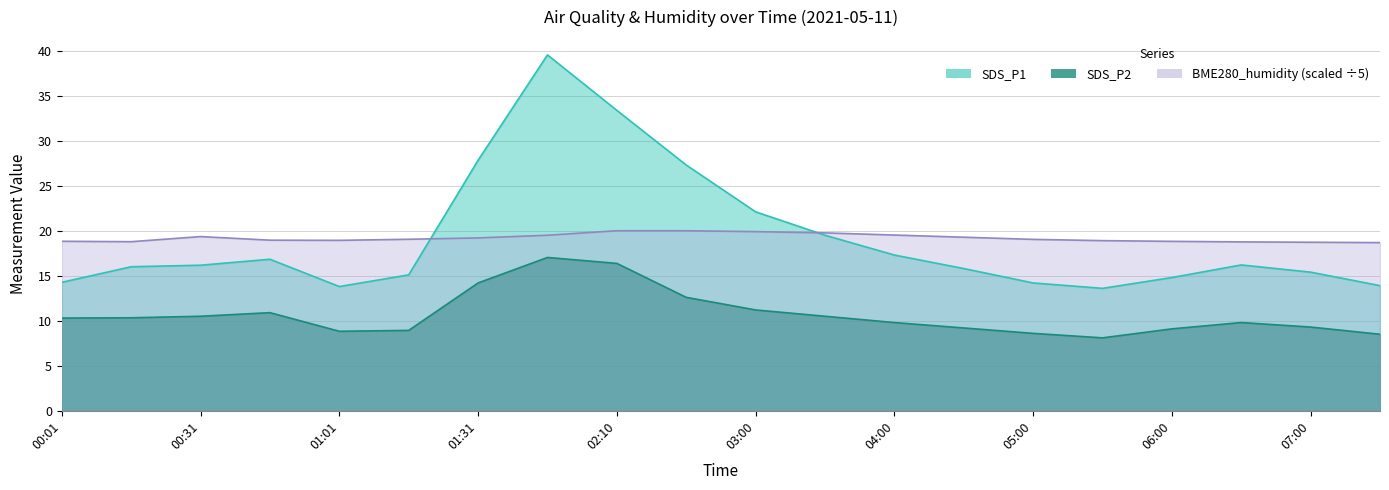

At which category is the sum across all series the highest?

01:48